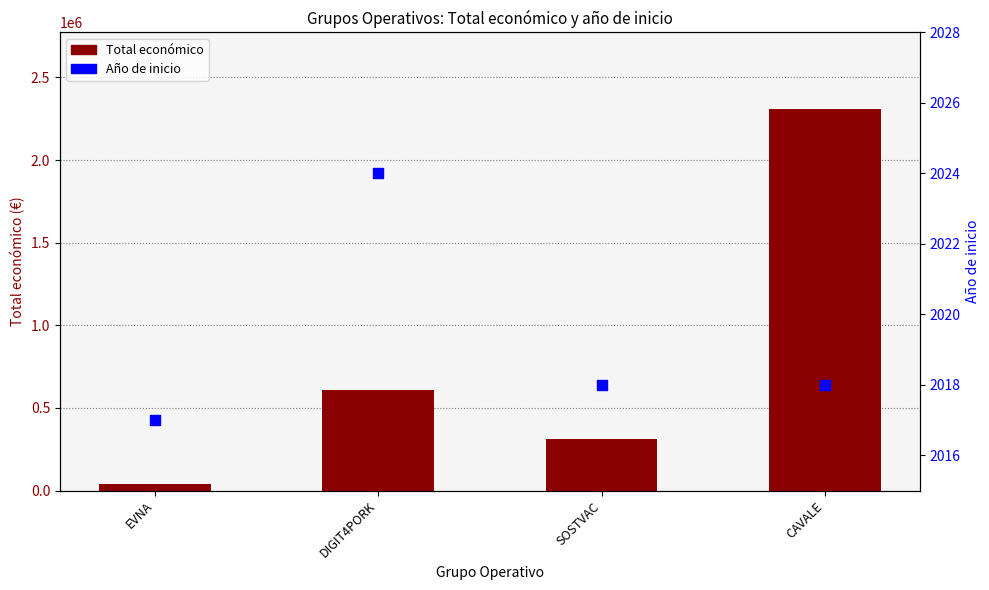

Which series reaches the maximum Y coordinate?

Total económico